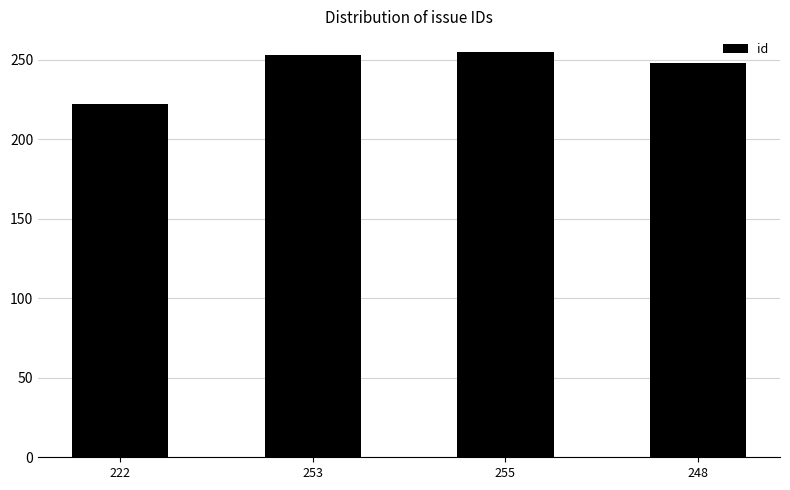

Is it true that the value at 222 is 222?

True